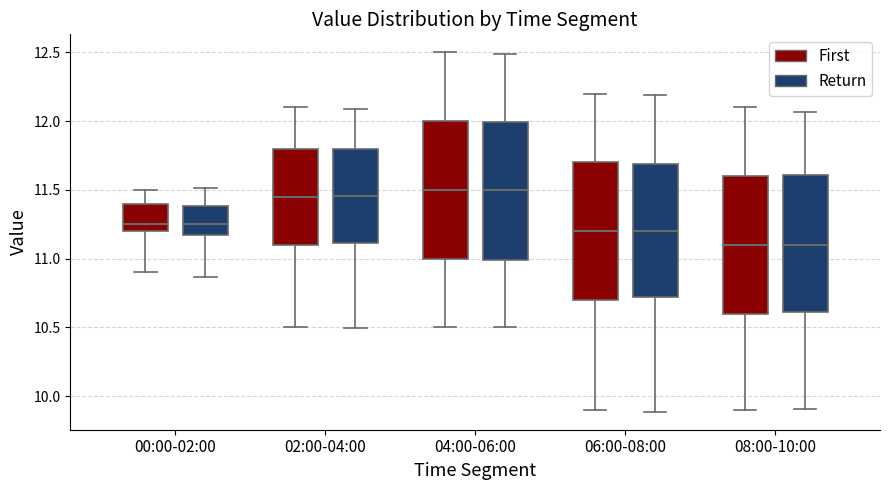

Reading left to right, transcribe this box plot: for each box, give where its median line is, the range the box spans, and where its two whiskers end, as read against the y-axis. The values are not printed on the chart, so give them approximately, as read against the axis.

00:00-02:00 (First): median 11.25, box 11.20 to 11.40, whiskers 10.90 to 11.50
00:00-02:00 (Return): median 11.25, box 11.15 to 11.40, whiskers 10.85 to 11.50
02:00-04:00 (First): median 11.45, box 11.10 to 11.80, whiskers 10.50 to 12.10
02:00-04:00 (Return): median 11.45, box 11.10 to 11.80, whiskers 10.50 to 12.10
04:00-06:00 (First): median 11.50, box 11.00 to 12.00, whiskers 10.50 to 12.50
04:00-06:00 (Return): median 11.50, box 11.00 to 12.00, whiskers 10.50 to 12.50
06:00-08:00 (First): median 11.20, box 10.70 to 11.70, whiskers 9.90 to 12.20
06:00-08:00 (Return): median 11.20, box 10.70 to 11.70, whiskers 9.90 to 12.20
08:00-10:00 (First): median 11.10, box 10.60 to 11.60, whiskers 9.90 to 12.10
08:00-10:00 (Return): median 11.10, box 10.60 to 11.60, whiskers 9.90 to 12.05